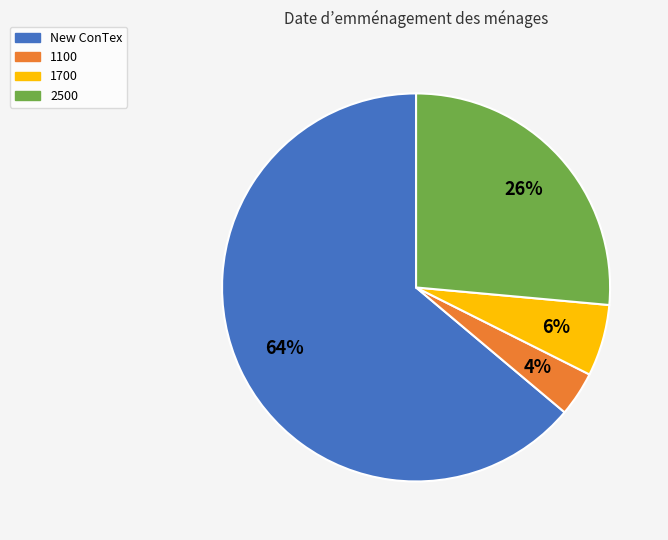

Between New ConTex and 1100, which is larger?

New ConTex